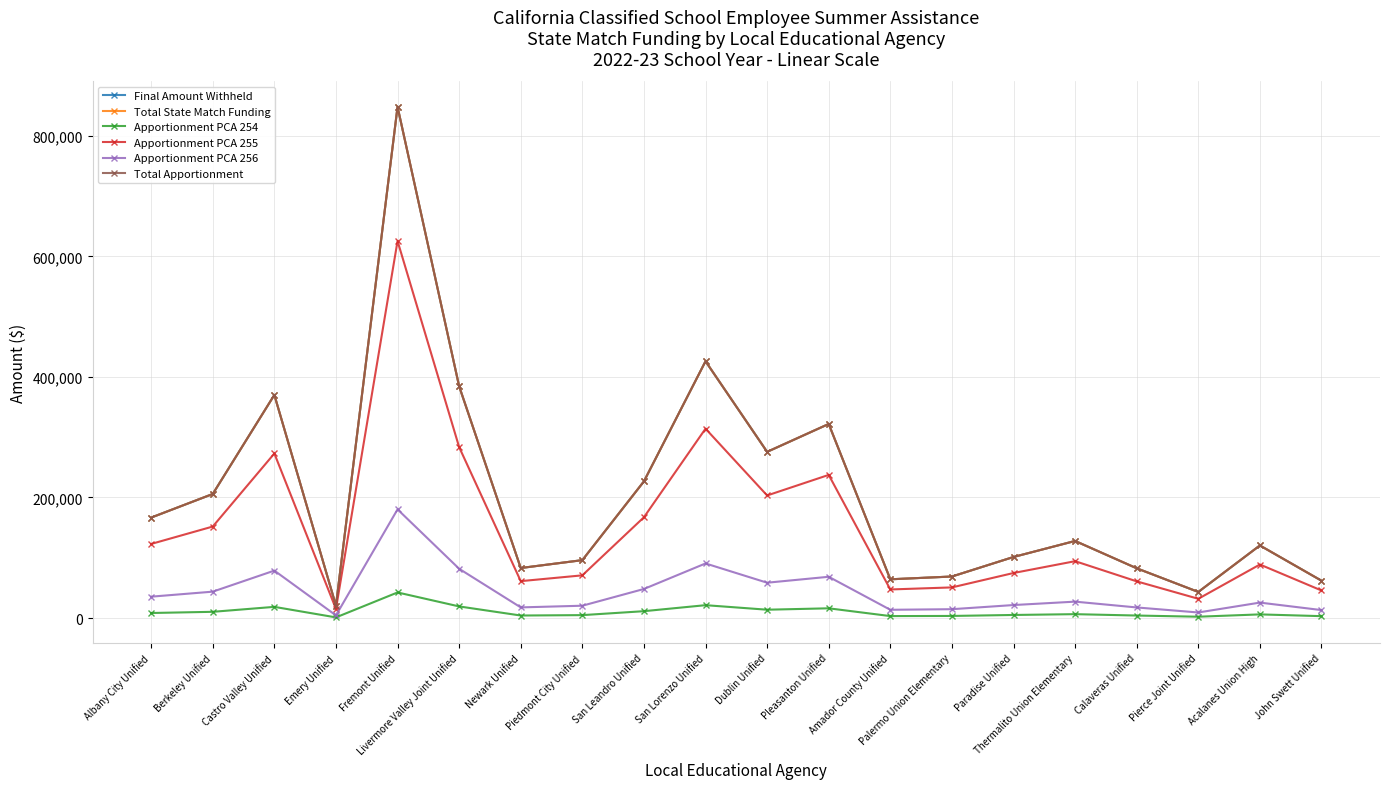

Which category has the lowest value across all series?

Emery Unified